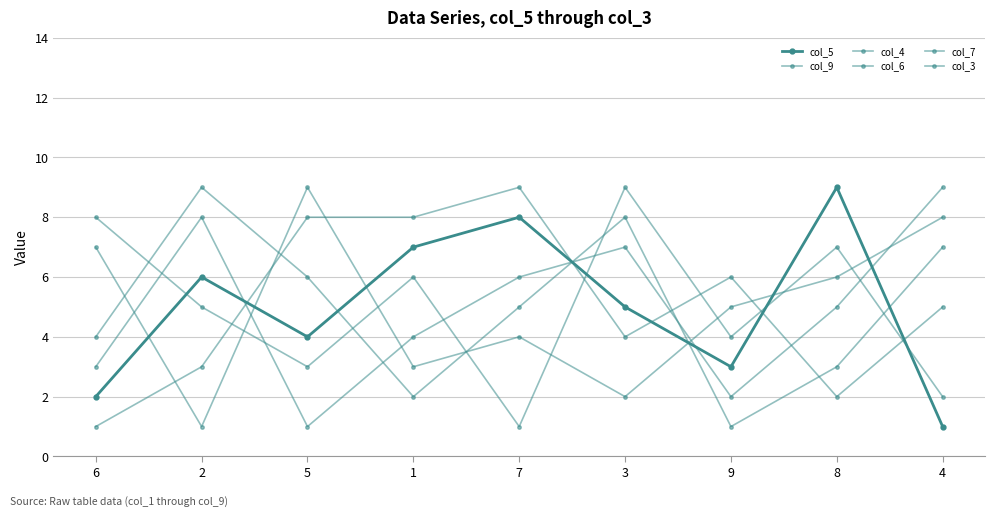

Reading left to right, extract all data points from this chart.

col_5: 2	6	4	7	8	5	3	9	1
col_9: 3	8	1	4	6	7	2	5	9
col_4: 8	5	3	6	1	9	4	7	2
col_6: 7	1	9	3	4	2	5	6	8
col_7: 4	9	6	2	5	8	1	3	7
col_3: 1	3	8	8	9	4	6	2	5